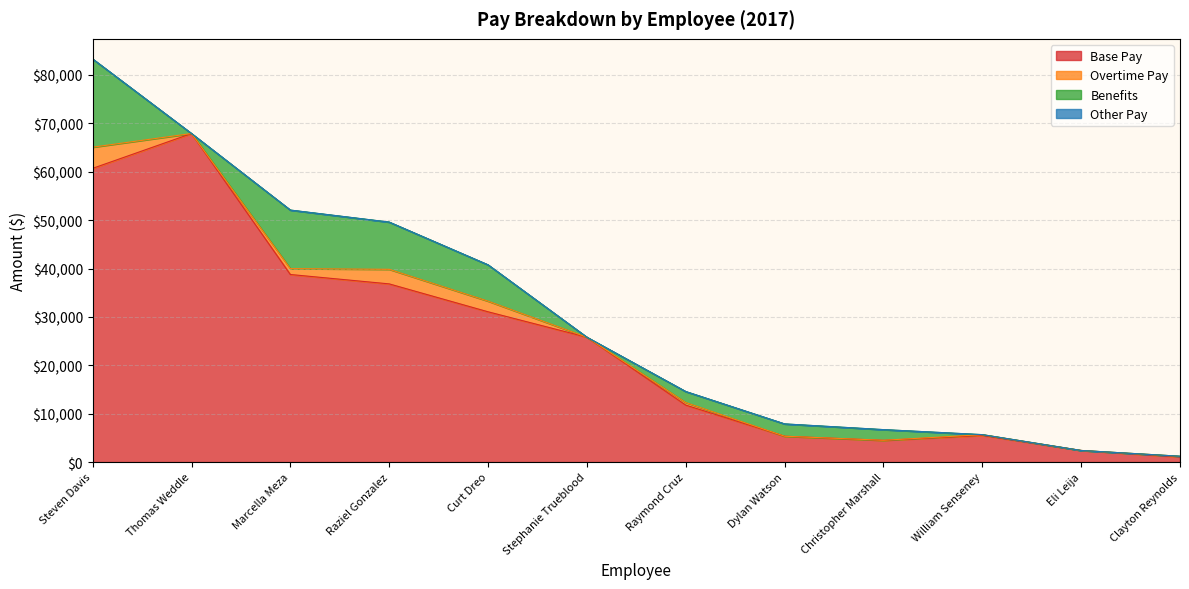

True or false: Benefits and Base Pay intersect in this chart.

False